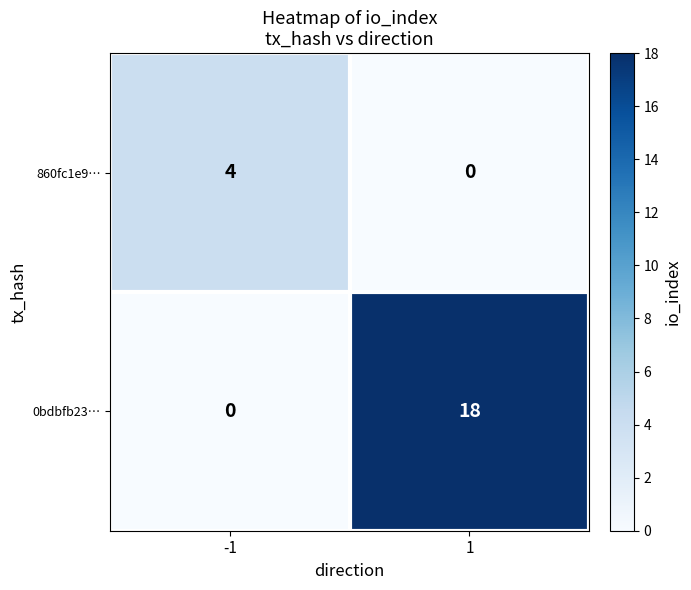

Between -1 and 1, which series saw the biggest shift?

0bdbfb23…